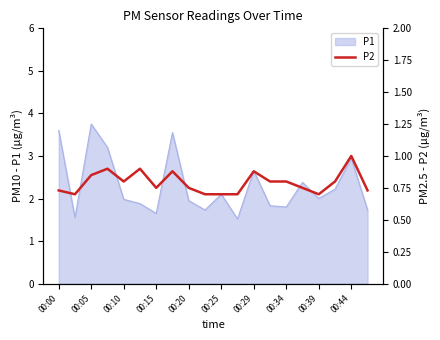

Is it true that P1 equals 1.8 at 00:34?

True